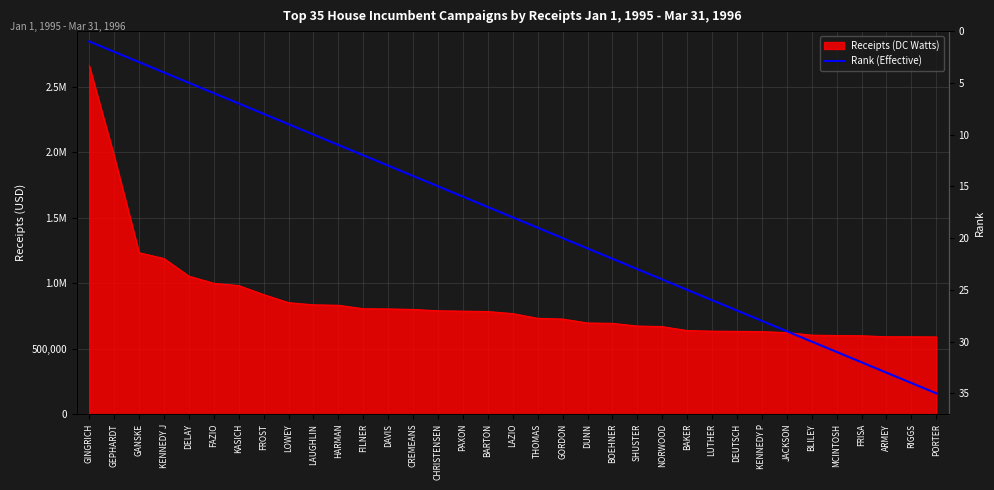

Is it true that the value at BOEHNER is 22?

True